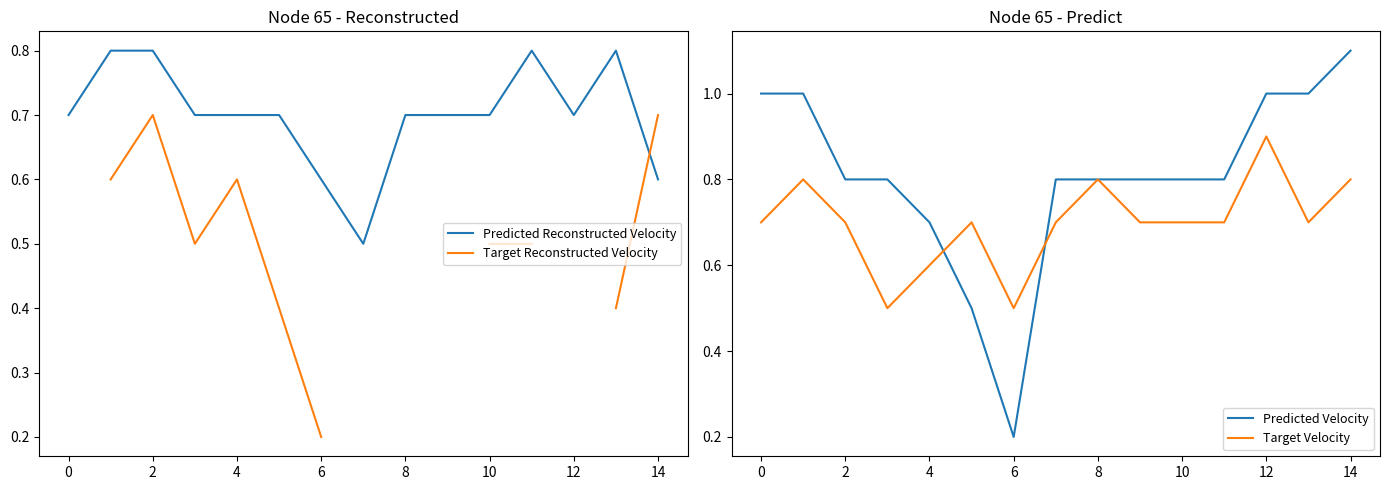

What is the lowest value of the Predicted Reconstructed Velocity series?

0.5